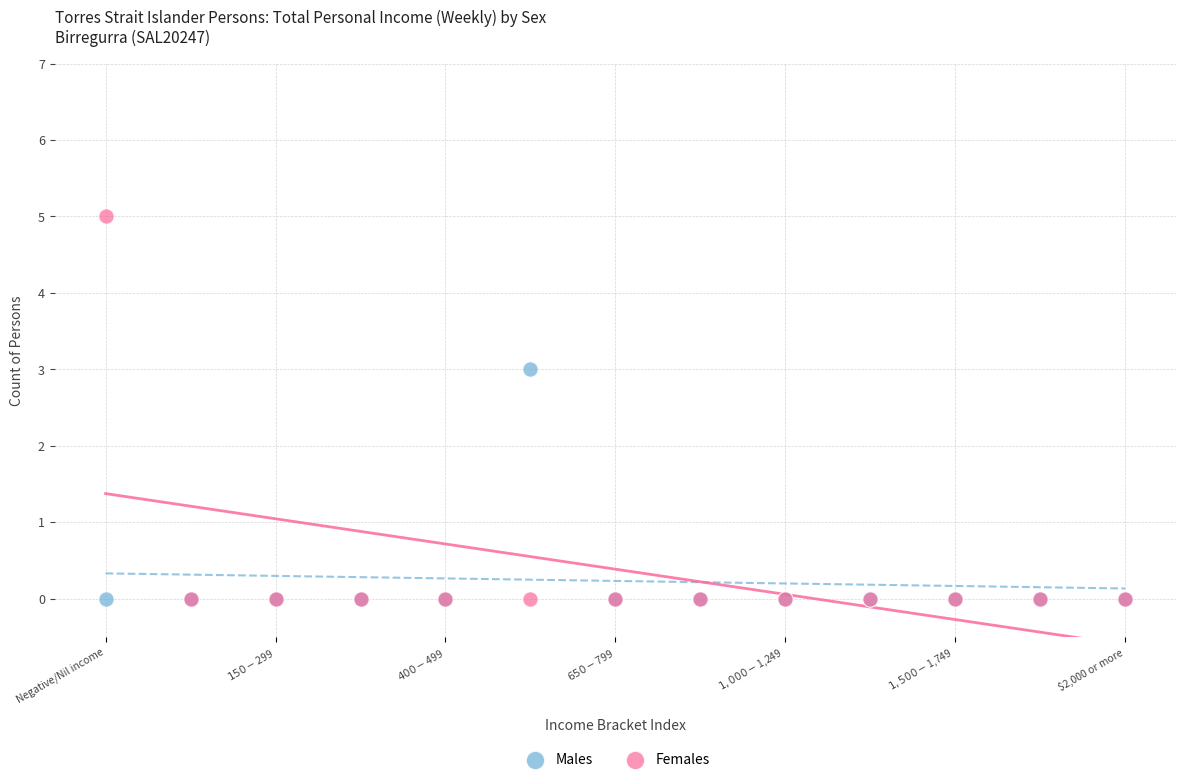

What are all the series names shown in the legend?

Males, Females